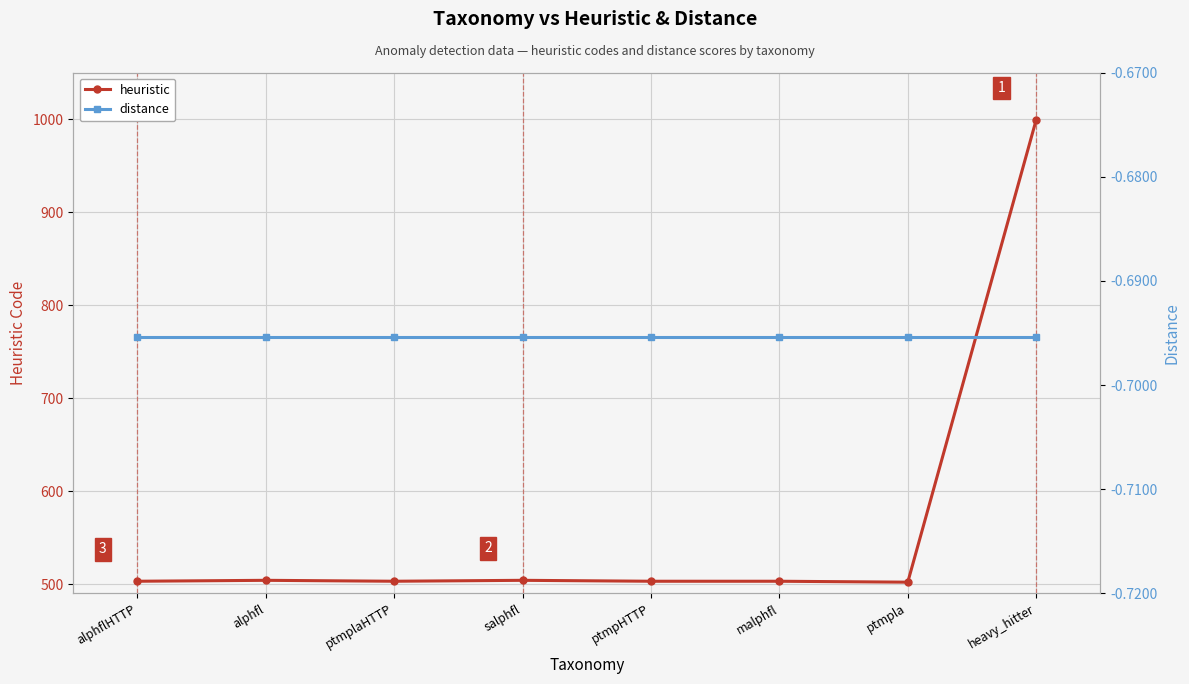

Which category has the lowest value in the heuristic series?

ptmpla